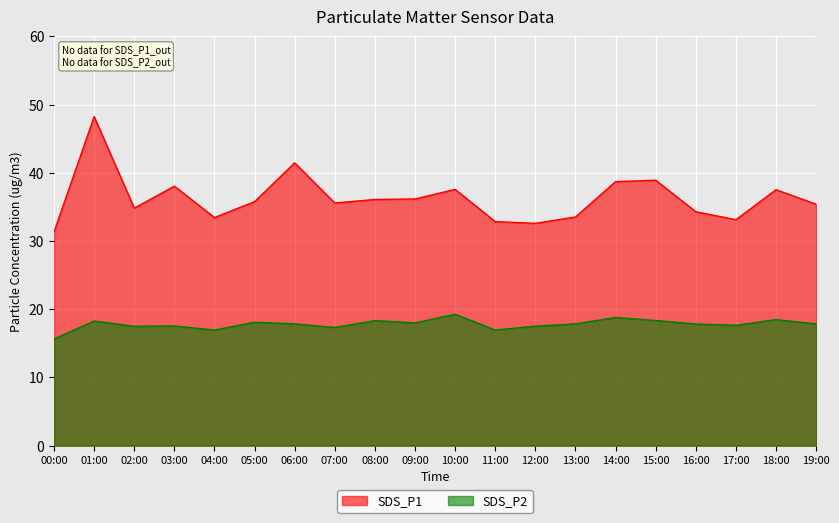

List the labels in order of SDS_P2 value, smallest first.

00:00, 04:00, 11:00, 07:00, 02:00, 12:00, 03:00, 17:00, 16:00, 06:00, 13:00, 19:00, 09:00, 05:00, 01:00, 08:00, 15:00, 18:00, 14:00, 10:00